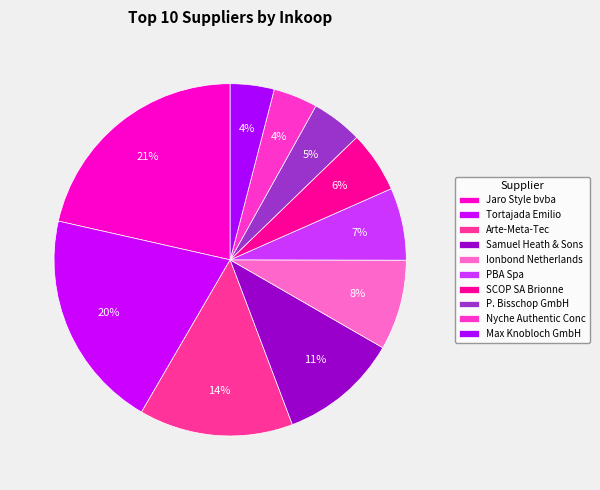

How many slices are in this pie chart?

10